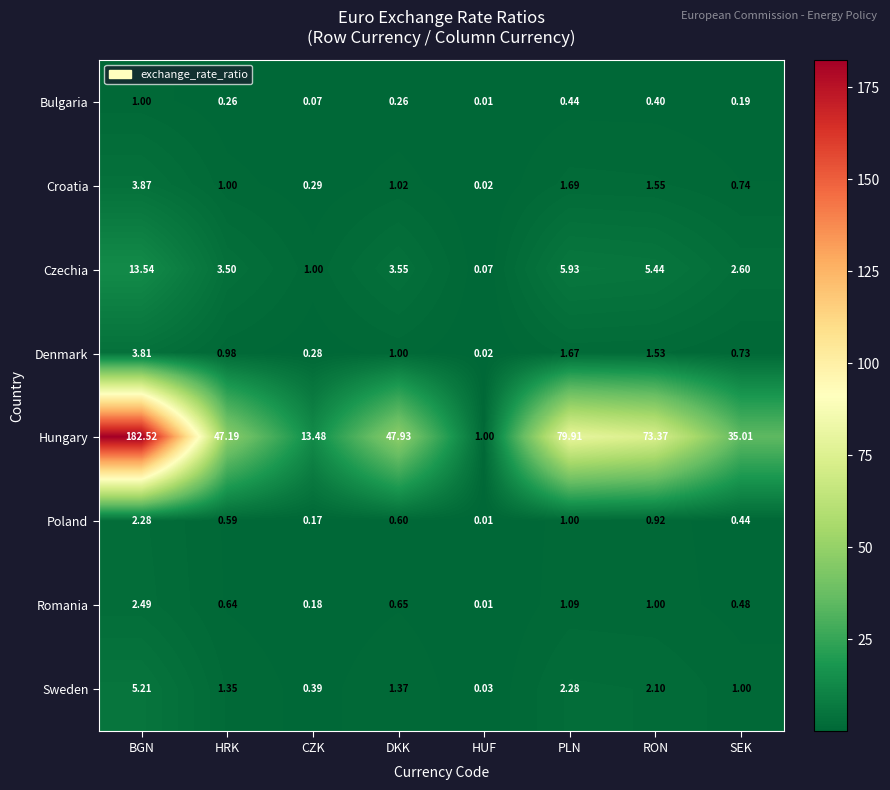

Which series has the largest total across all categories?

Hungary